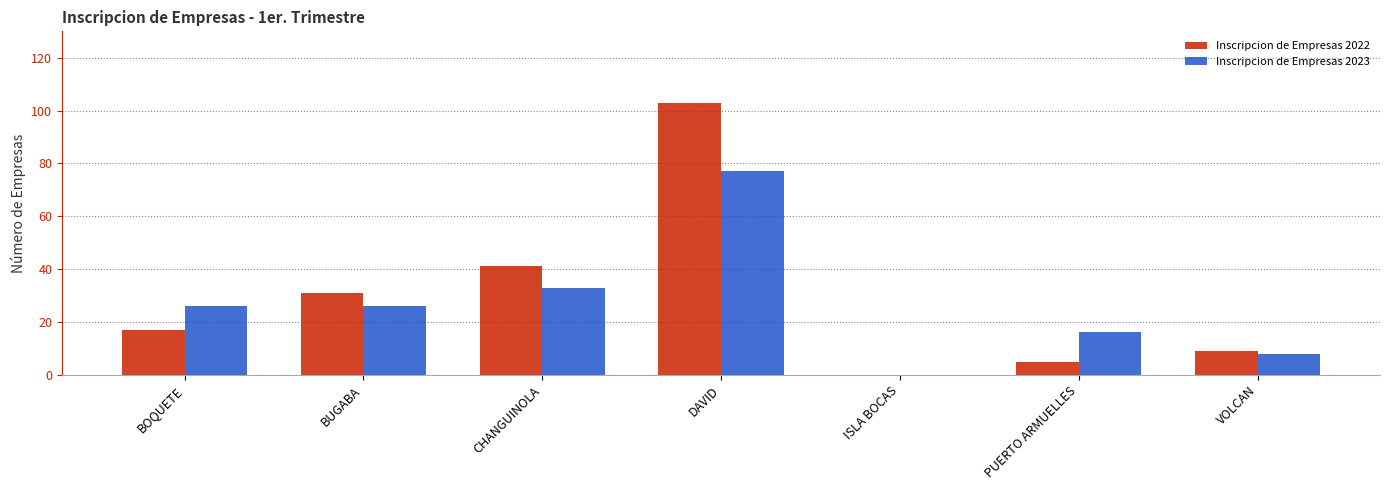

How many distinct data groups are displayed?

2